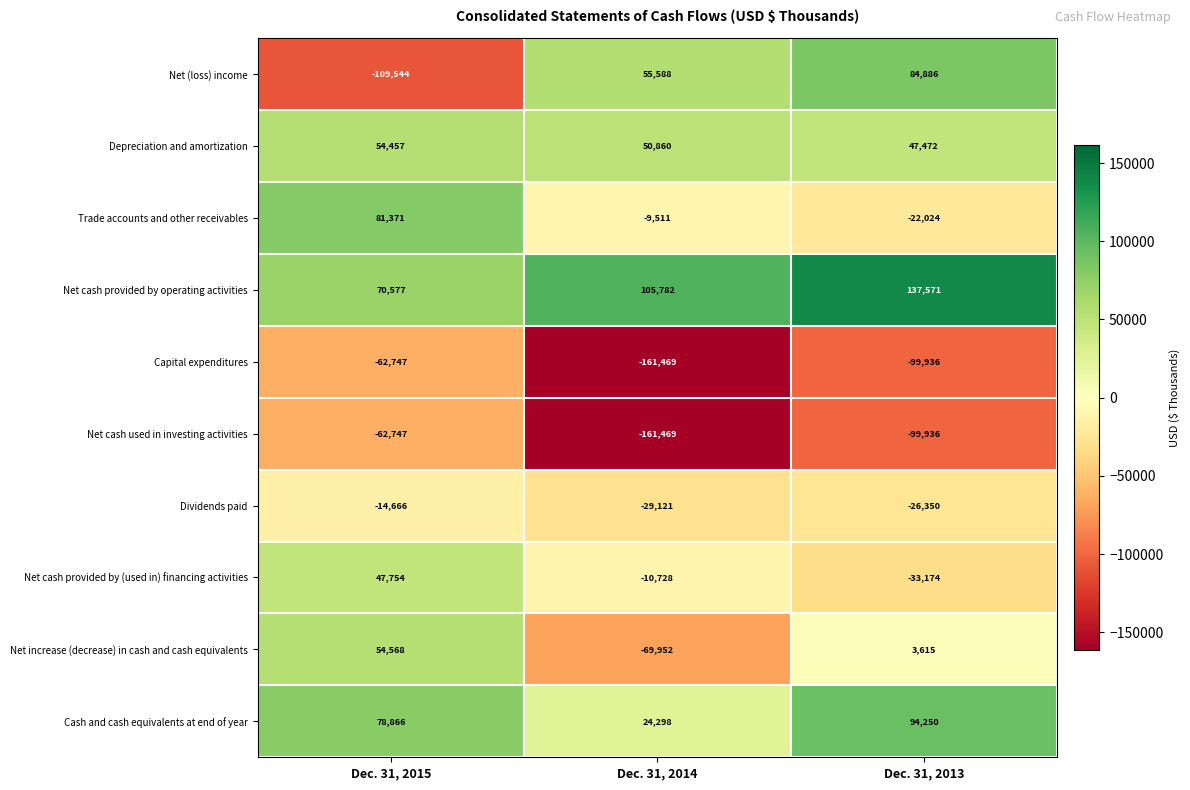

What is the spread (max minus min) of values at Dec. 31, 2014?

267251